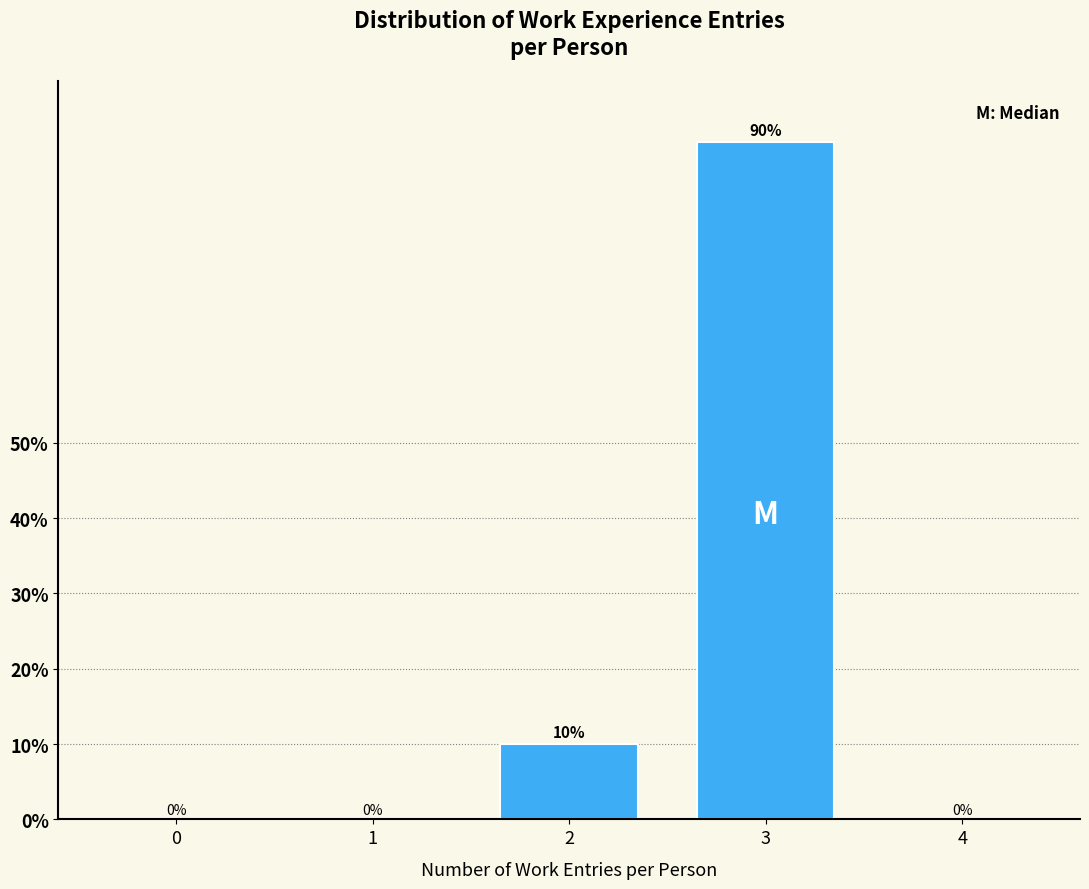

Reading left to right, what are all the values shown in this chart?

0=0	1=0	2=10	3=90	4=0